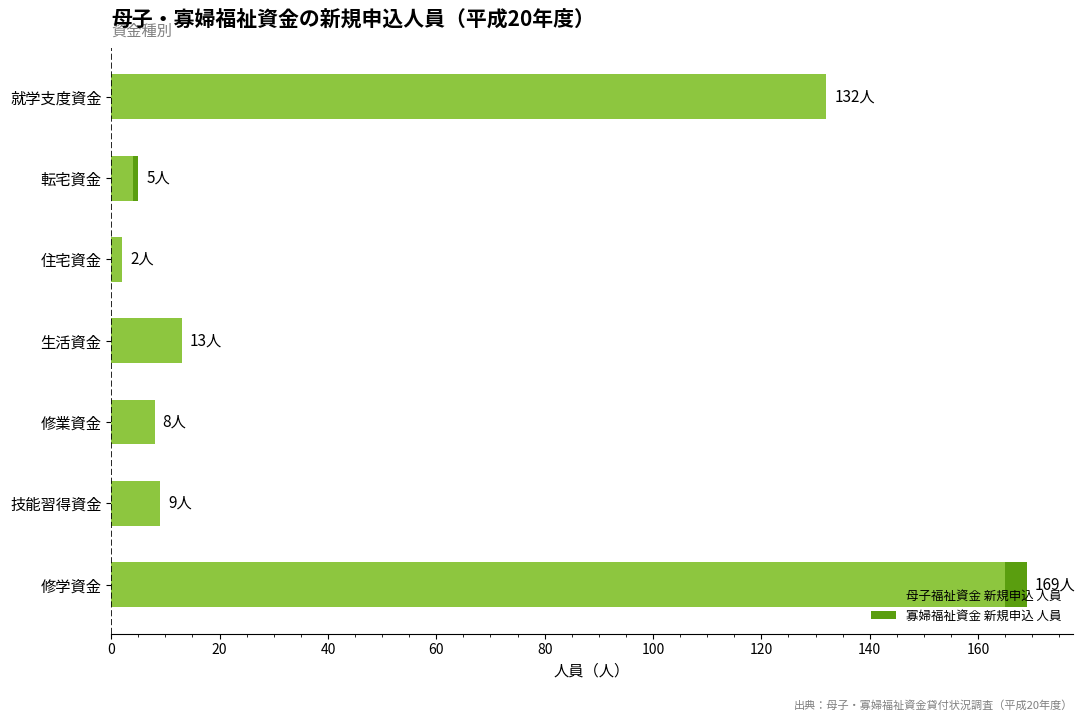

Count the number of categories in the chart.

7